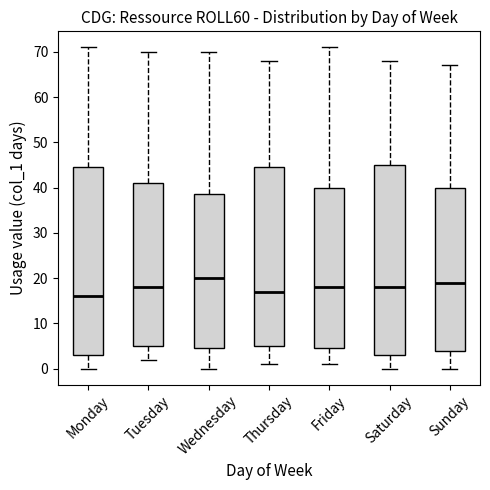

Reading left to right, read every box against the y-axis: the position of its median line, the range the box covers, and the ends of its whiskers. The values are not printed on the chart, so give them approximately, as read against the axis.

Monday: median 16, box 3 to 45, whiskers 0 to 71
Tuesday: median 18, box 5 to 41, whiskers 2 to 70
Wednesday: median 20, box 5 to 39, whiskers 0 to 70
Thursday: median 17, box 5 to 45, whiskers 1 to 68
Friday: median 18, box 5 to 40, whiskers 1 to 71
Saturday: median 18, box 3 to 45, whiskers 0 to 68
Sunday: median 19, box 4 to 40, whiskers 0 to 67